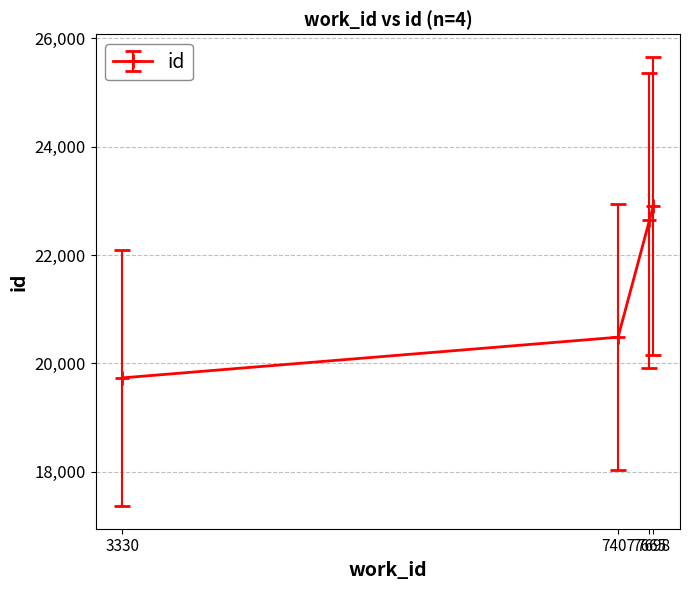

What is the maximum value shown in the chart?

22912